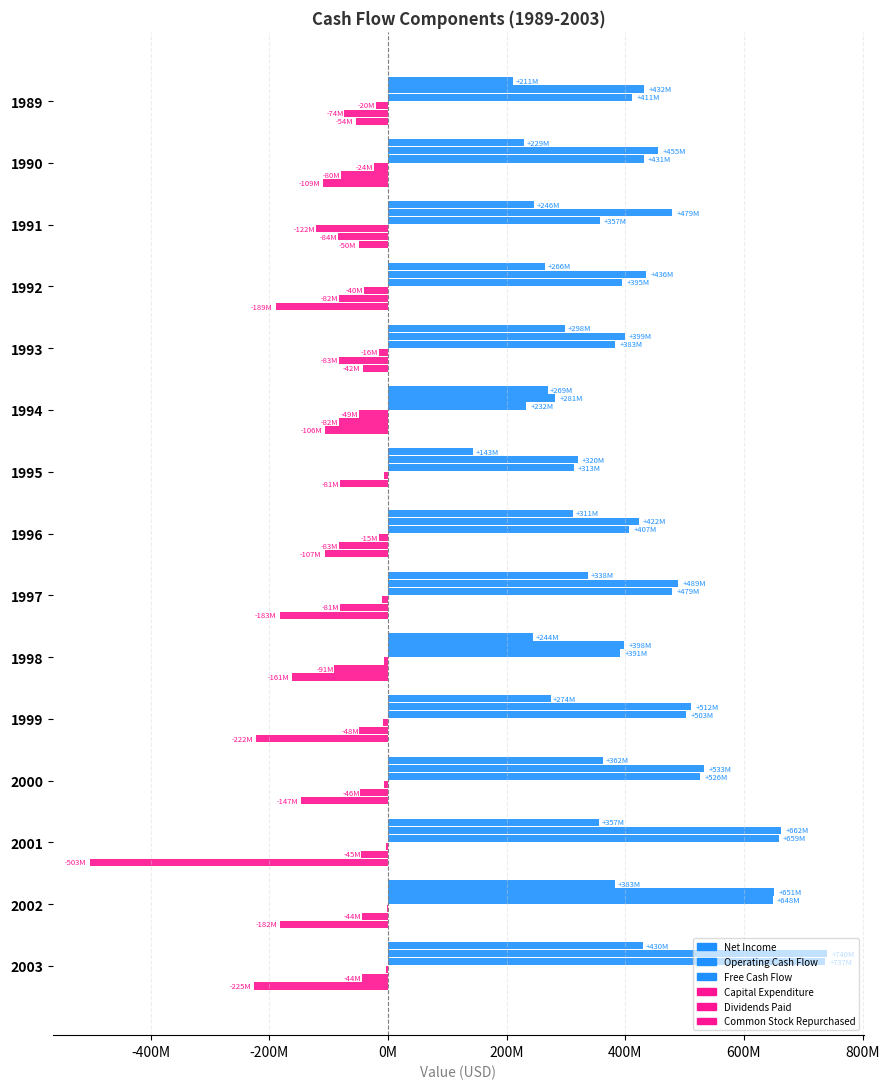

List the series in order of their peak value, lowest first.

Dividends Paid, Capital Expenditure, Common Stock Repurchased, Net Income, Free Cash Flow, Operating Cash Flow